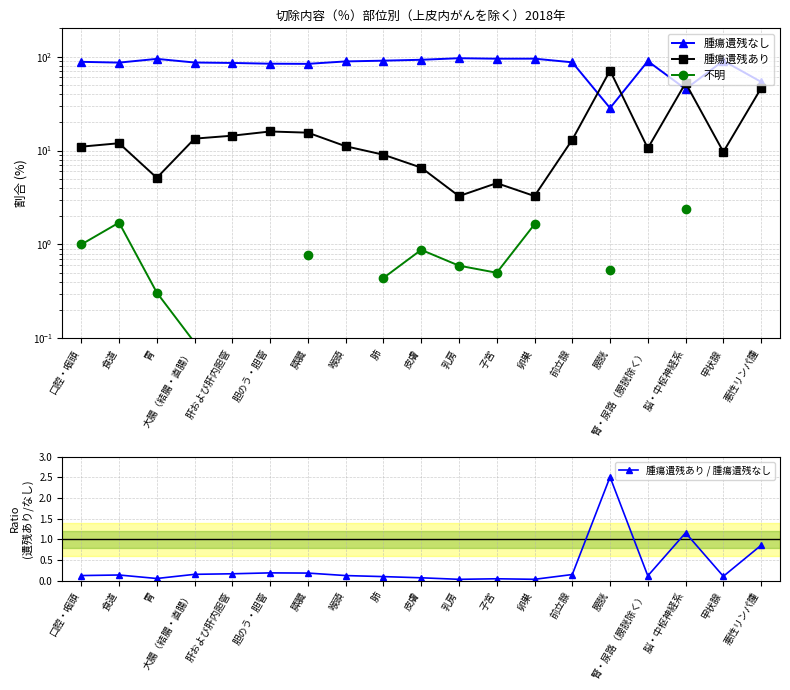

At which category is the sum across all series the highest?

膀胱